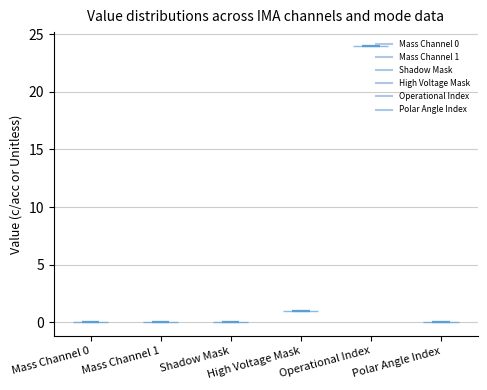

Where does the median line of the violin for Shadow Mask sit on the y-axis? The values are not printed on the chart, so give them approximately, as read against the axis.

0